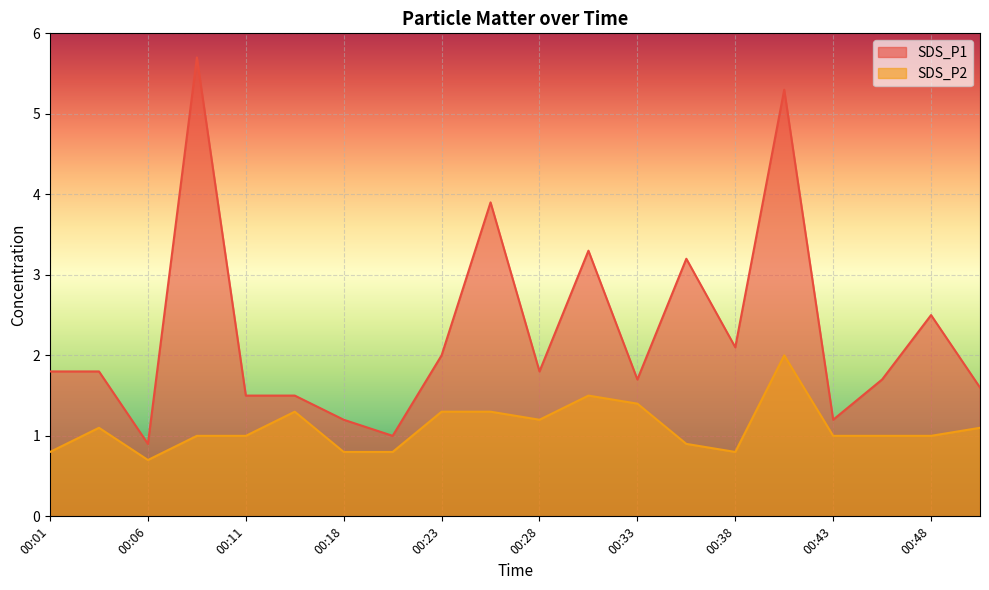

How many distinct data groups are displayed?

2